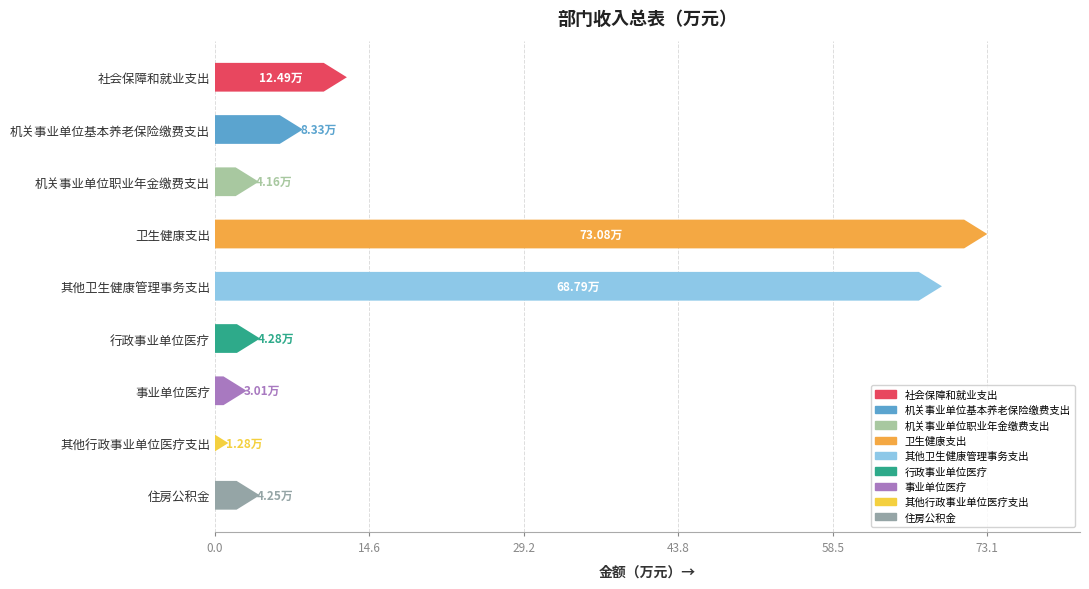

At which category does the chart reach its minimum across all series?

其他行政事业单位医疗支出